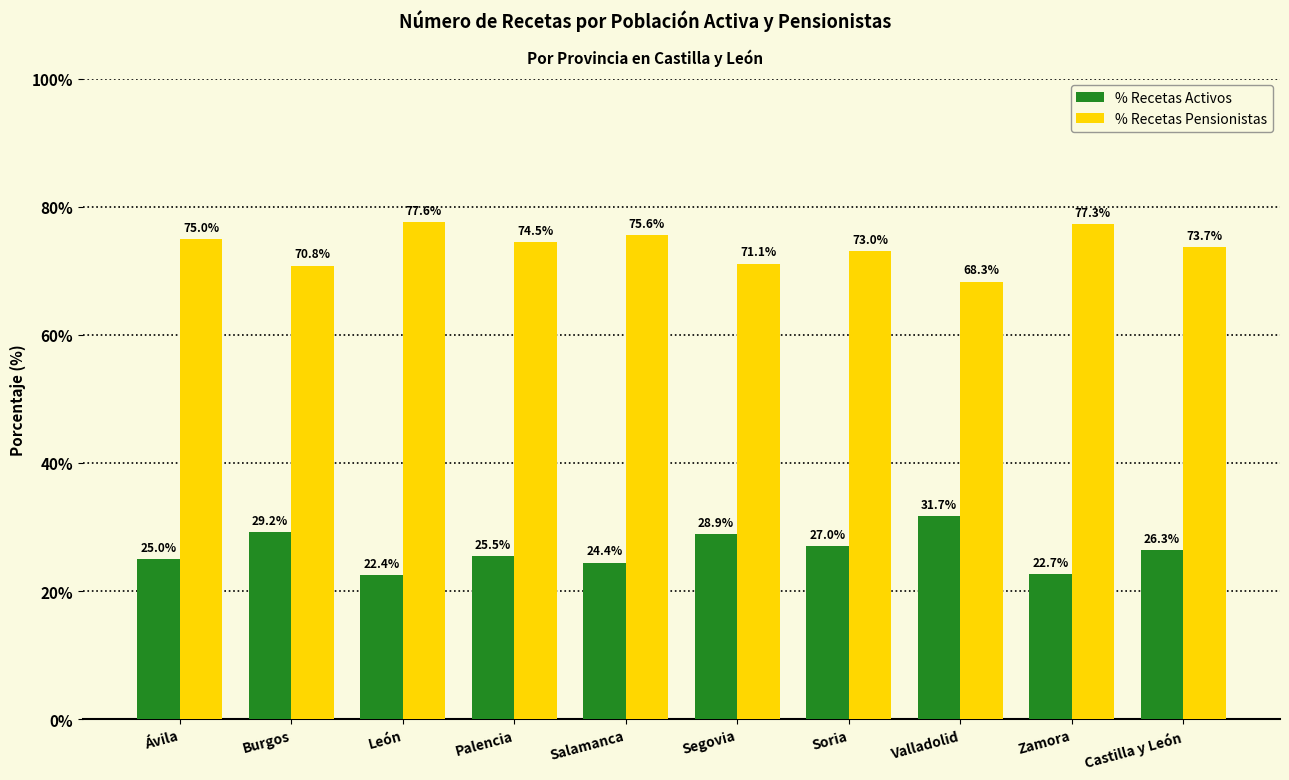

Reading left to right, what are all the values shown in this chart?

% Recetas Activos: 25.0	29.2	22.4	25.5	24.4	28.9	27.0	31.7	22.7	26.3
% Recetas Pensionistas: 75.0	70.8	77.6	74.5	75.6	71.1	73.0	68.3	77.3	73.7